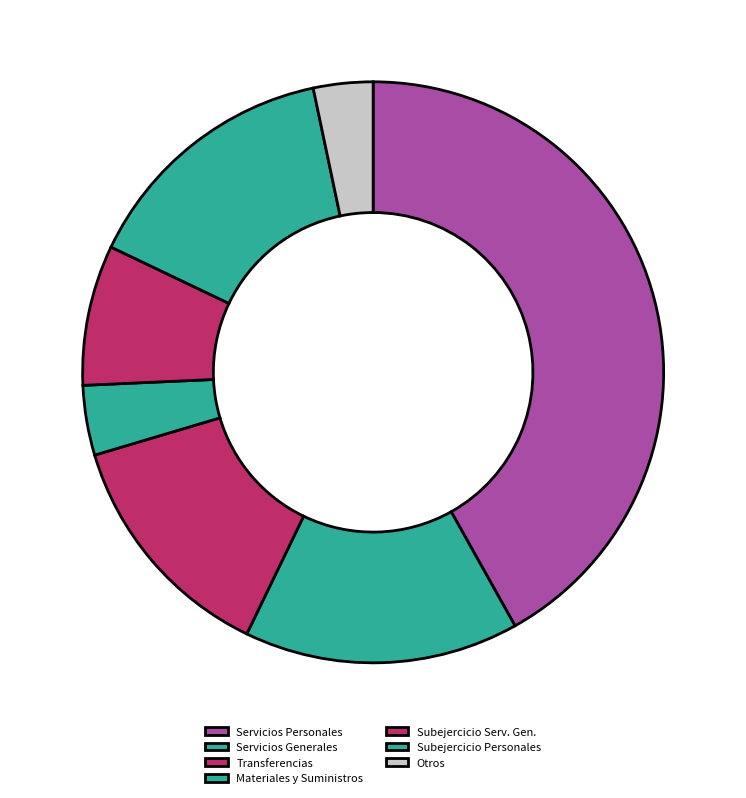

Which category has the smallest portion of the pie?

Otros